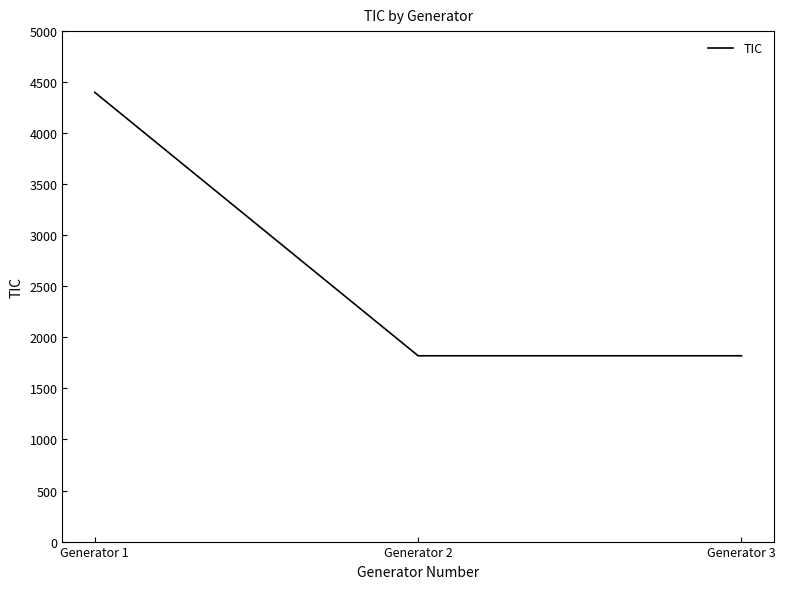

Reading right to left, extract all data points from this chart.

1820	1820	4400